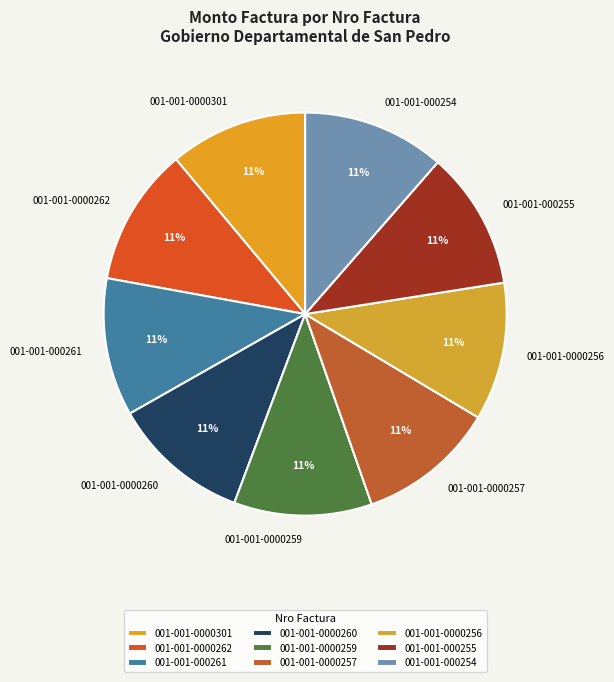

Is it true that 001-001-000255 is 11% of the pie?

True